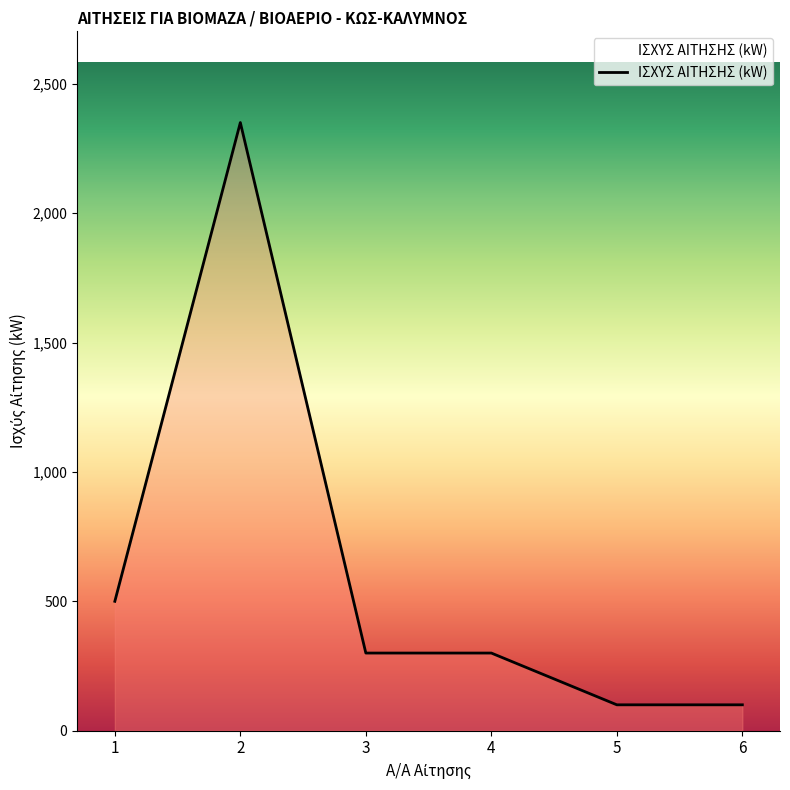

Does the chart display data point markers on the line(s)?

No